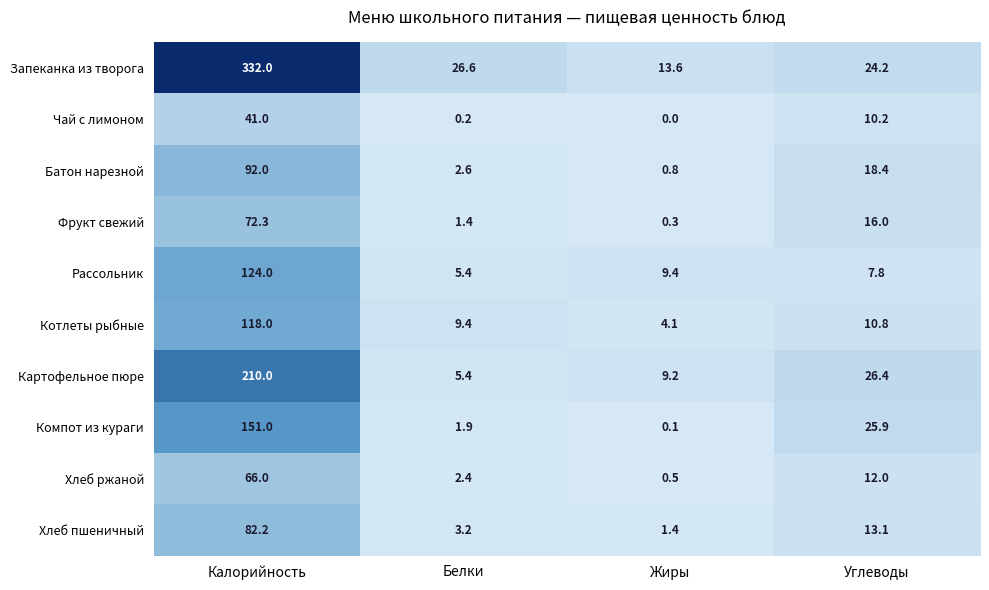

The Запеканка из творога series shows 36.5 at Углеводы. True or false?

False